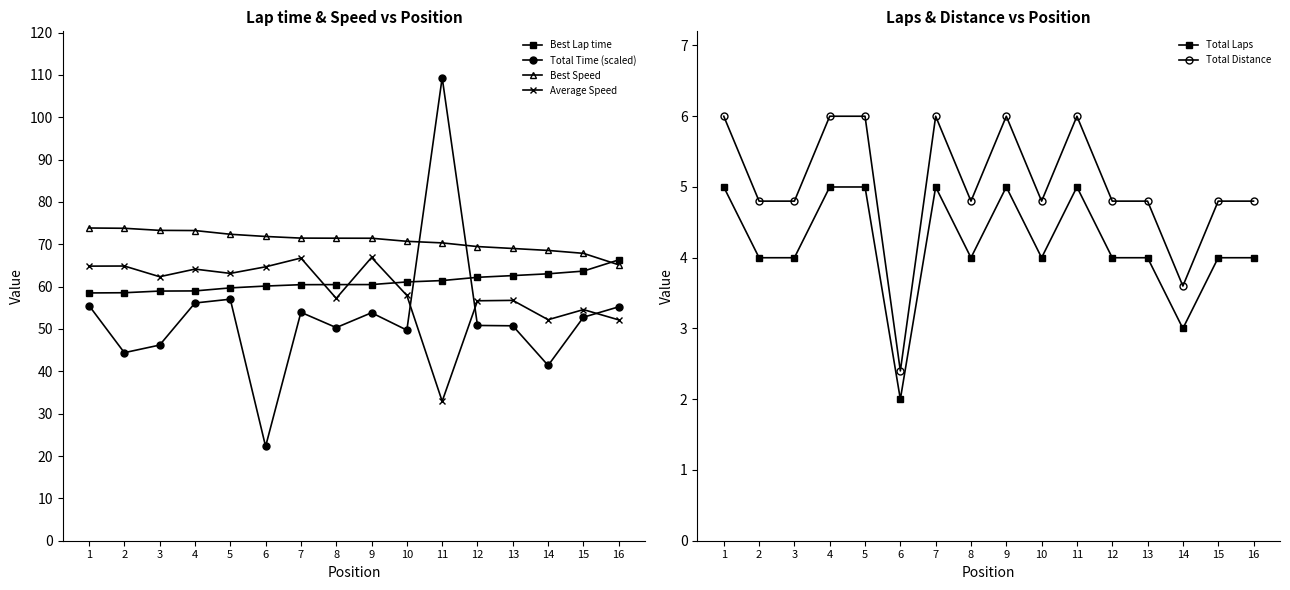

At which label does Average Speed first exceed 62?

1